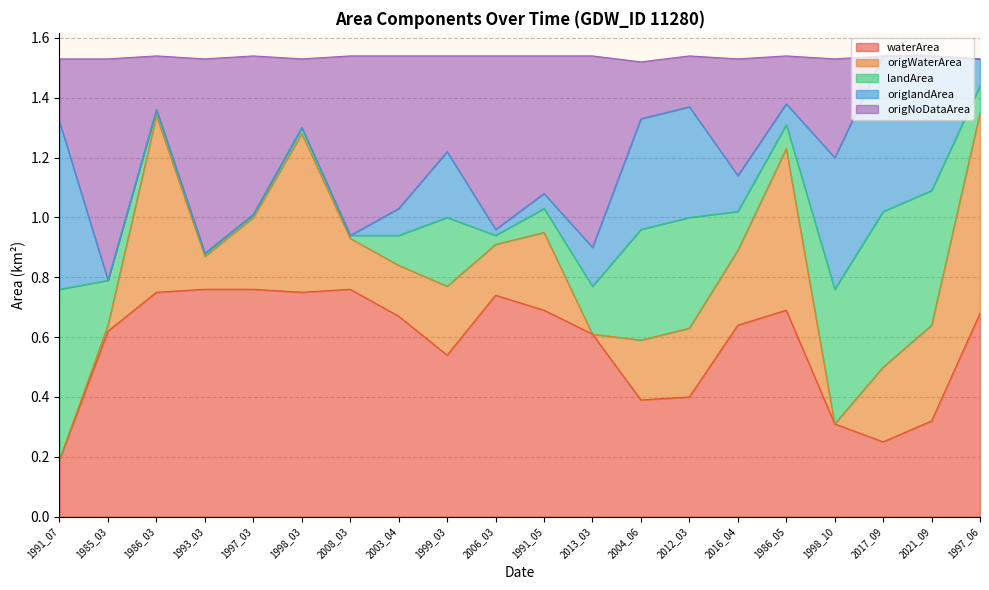

True or false: origNoDataArea and waterArea intersect in this chart.

False